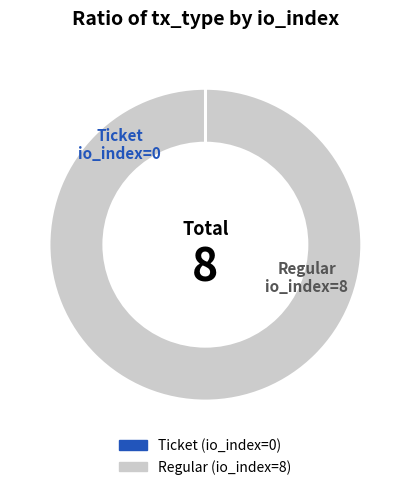

Is it true that Regular is 100% of the pie?

True